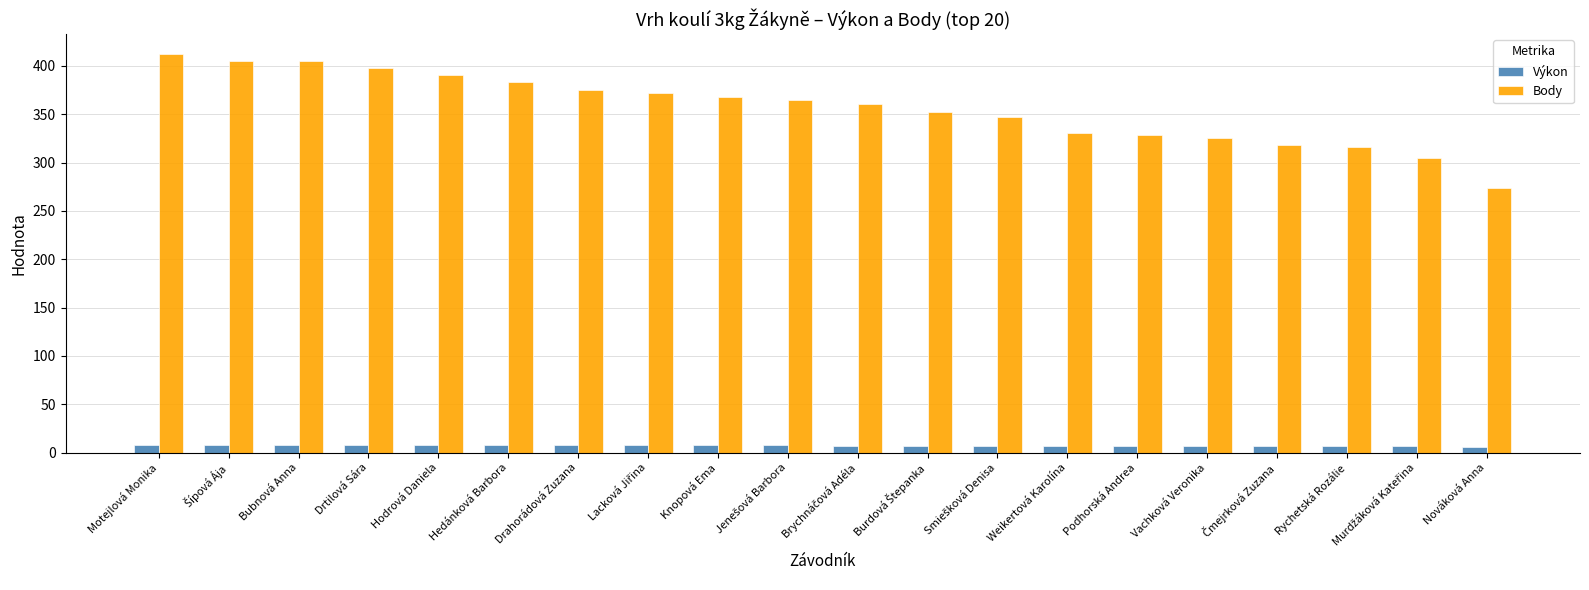

At which category is the sum across all series the highest?

Motejlová Monika